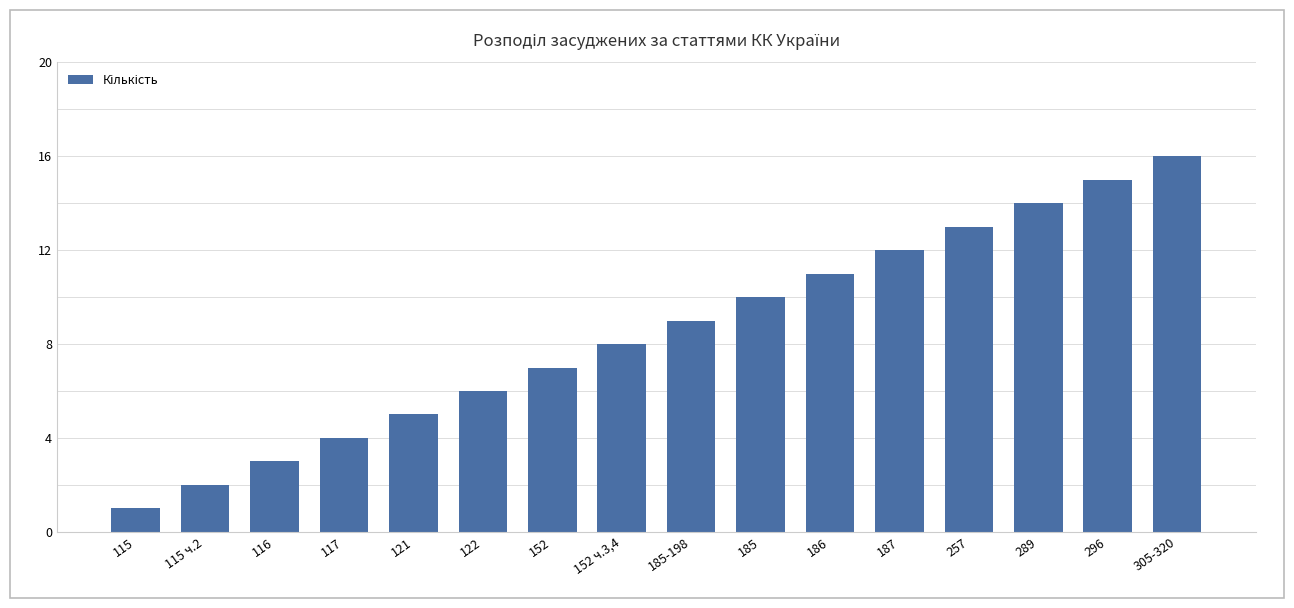

What is the label of the 12th bar from the right?

121